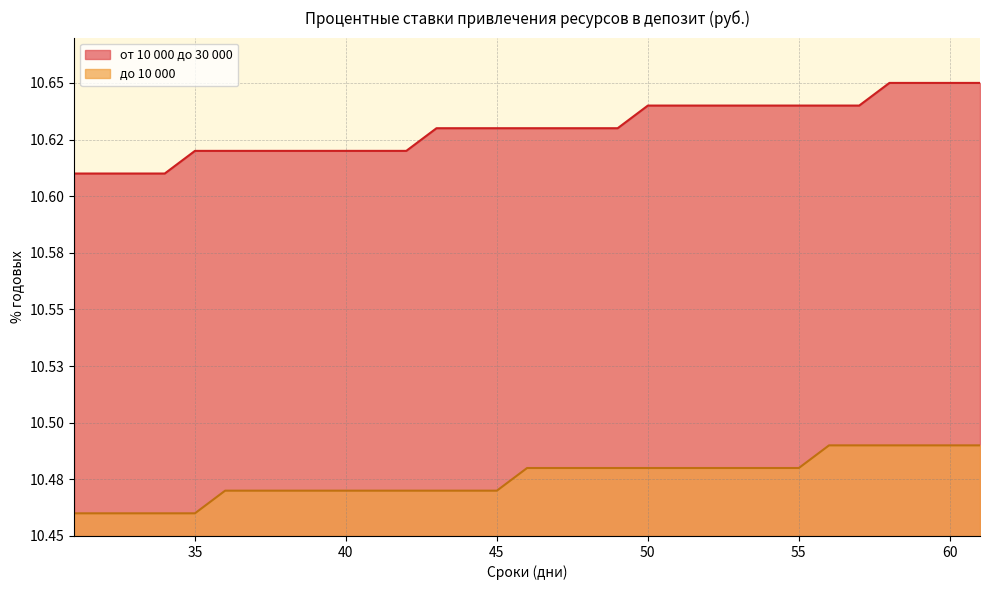

Read the от 10 000 до 30 000 value at 41.

10.6